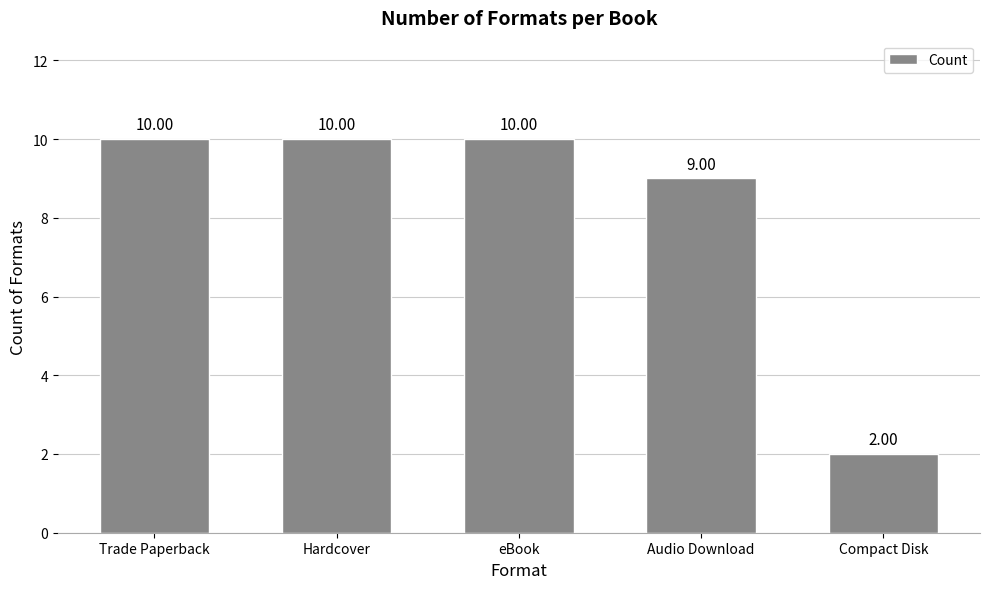

What is the difference between the maximum and minimum values?

8